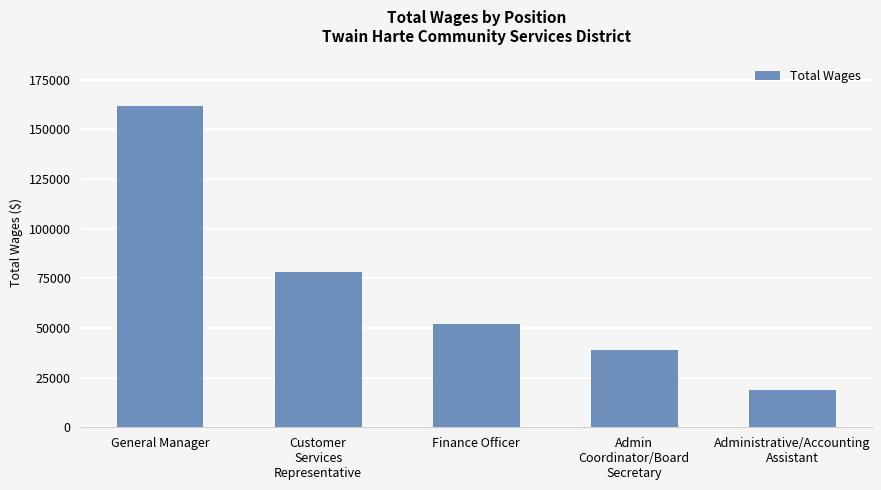

How many bars are there in total?

5